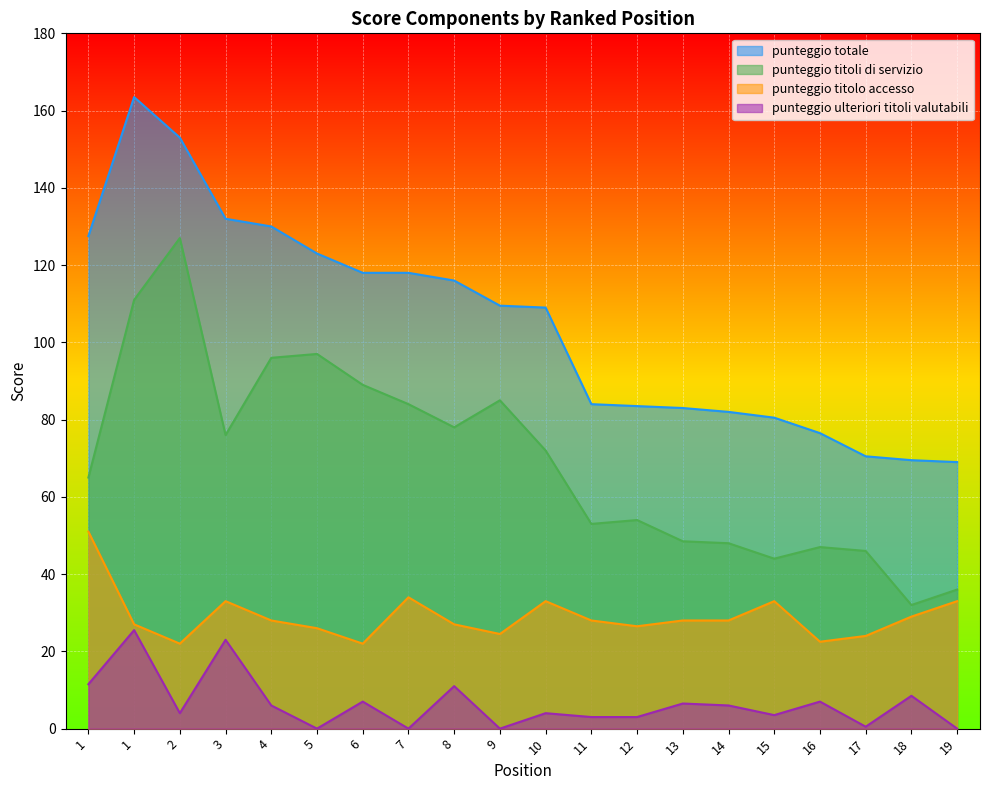

Reading right to left, extract all data points from this chart.

punteggio totale: 69.0	69.5	70.5	76.5	80.5	82.0	83.0	83.5	84.0	109.0	109.5	116.0	118.0	118.0	123.0	130.0	132.0	153.0	163.5	127.5
punteggio titoli di servizio: 36.0	32.0	46.0	47.0	44.0	48.0	48.5	54.0	53.0	72.0	85.0	78.0	84.0	89.0	97.0	96.0	76.0	127.0	111.0	65.0
punteggio titolo accesso: 33.0	29.0	24.0	22.5	33.0	28.0	28.0	26.5	28.0	33.0	24.5	27.0	34.0	22.0	26.0	28.0	33.0	22.0	27.0	51.0
punteggio ulteriori titoli valutabili: 0.0	8.5	0.5	7.0	3.5	6.0	6.5	3.0	3.0	4.0	0.0	11.0	0.0	7.0	0.0	6.0	23.0	4.0	25.5	11.5